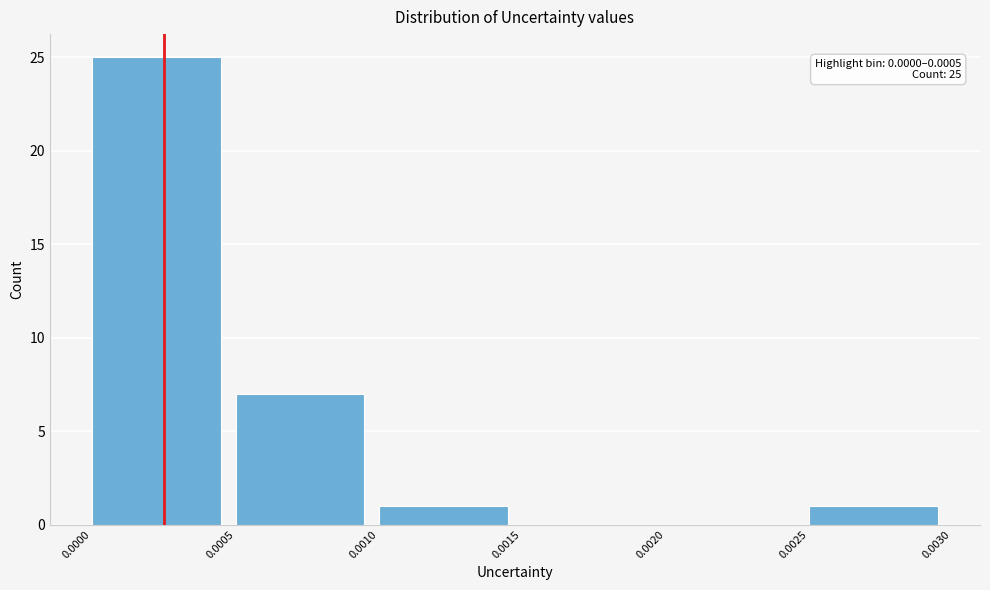

Which range on the x-axis has the tallest bar?

0.0000 to 0.0005